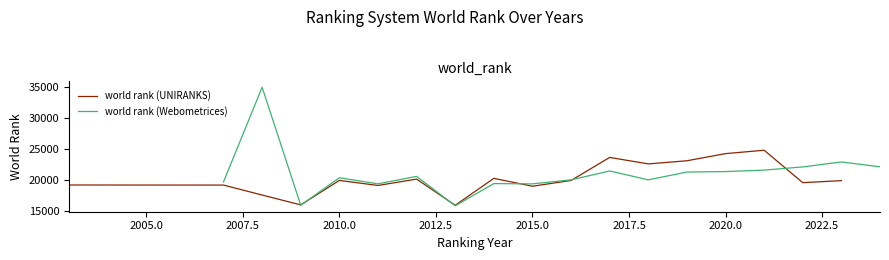

At how many categories does at least one series exceed 18734?

17